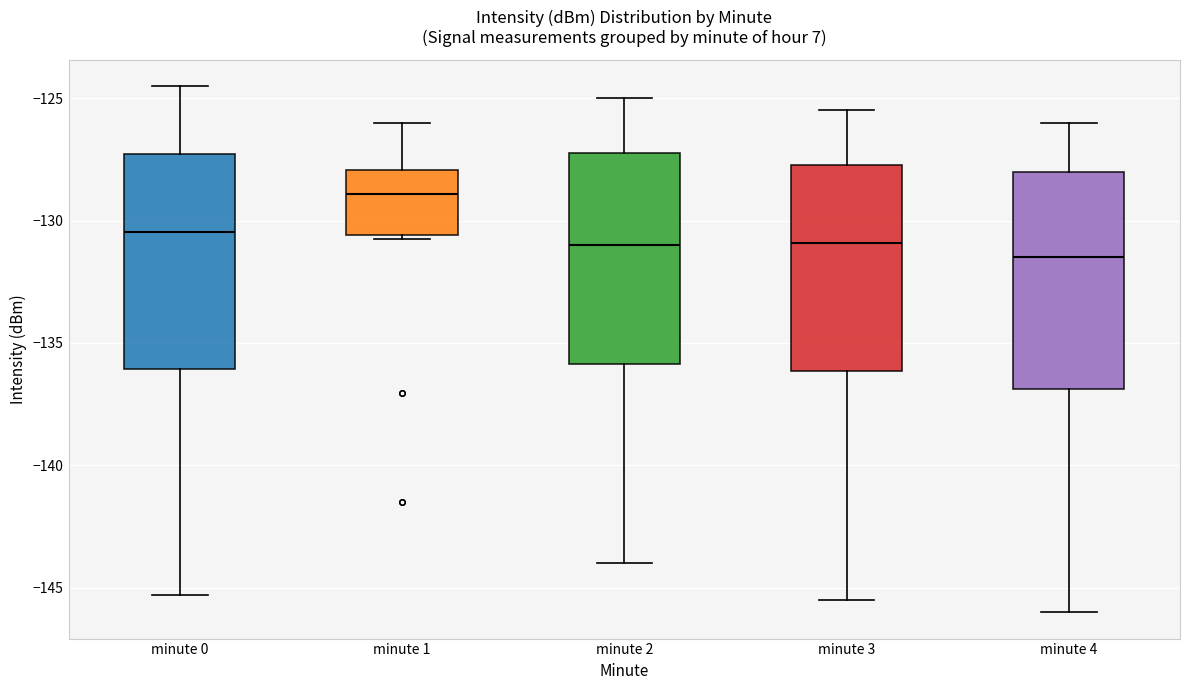

Where does the lower whisker of the box for minute 2 end on the y-axis? The values are not printed on the chart, so give them approximately, as read against the axis.

-144.0